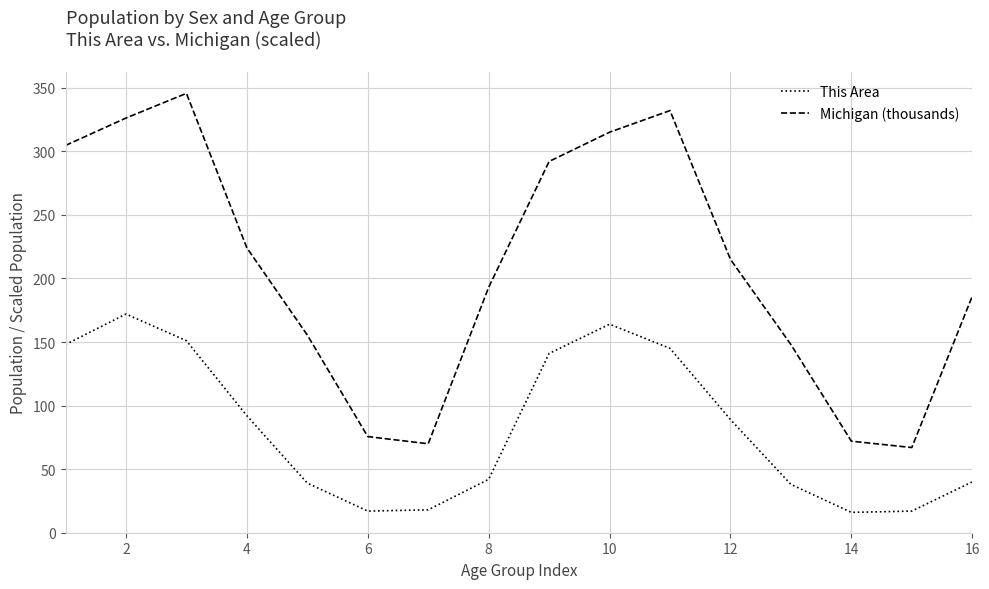

Which series has the widest spread of values?

Michigan (thousands)